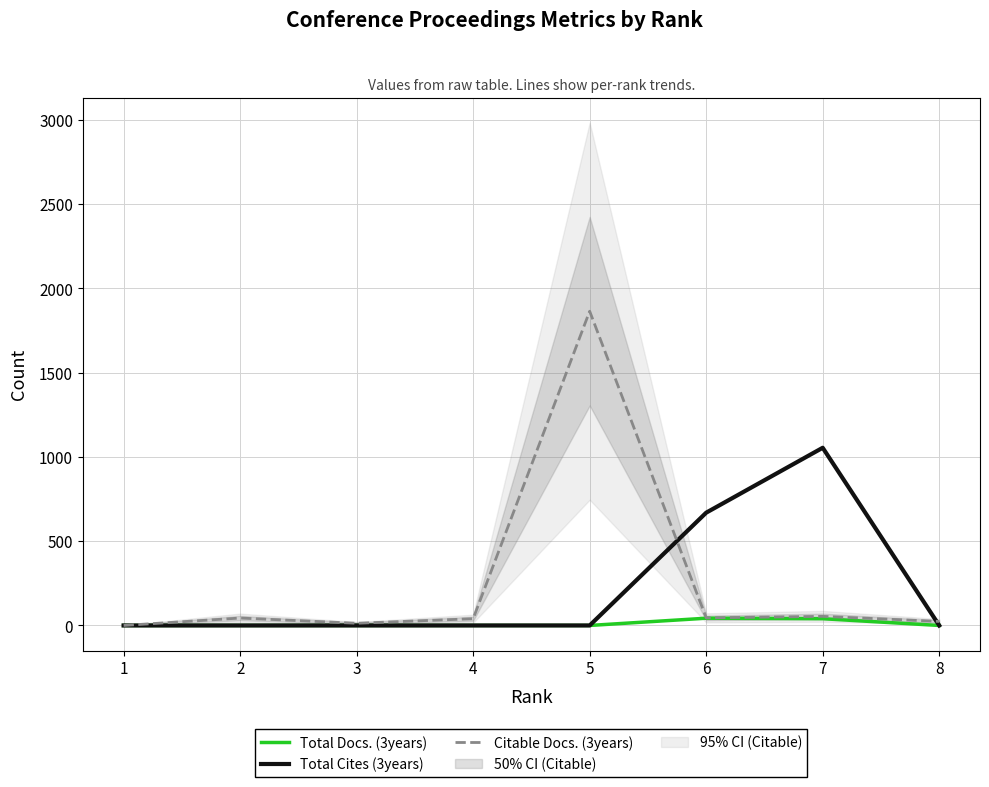

At 1, list the series in order from largest to smallest.

Total Docs. (3years), Total Cites (3years), Citable Docs. (3years)